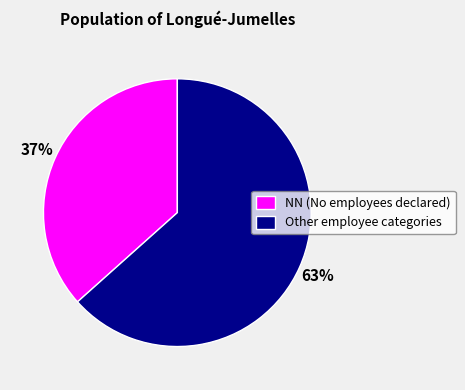

To the nearest percent, what percentage of the pie is NN (No employees declared)?

37%